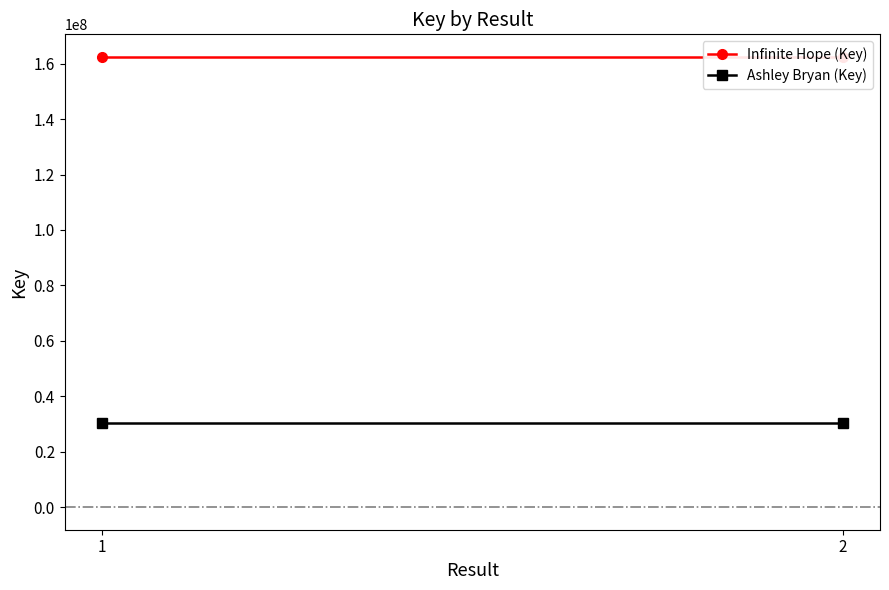

At how many categories does at least one series exceed 46709343?

2